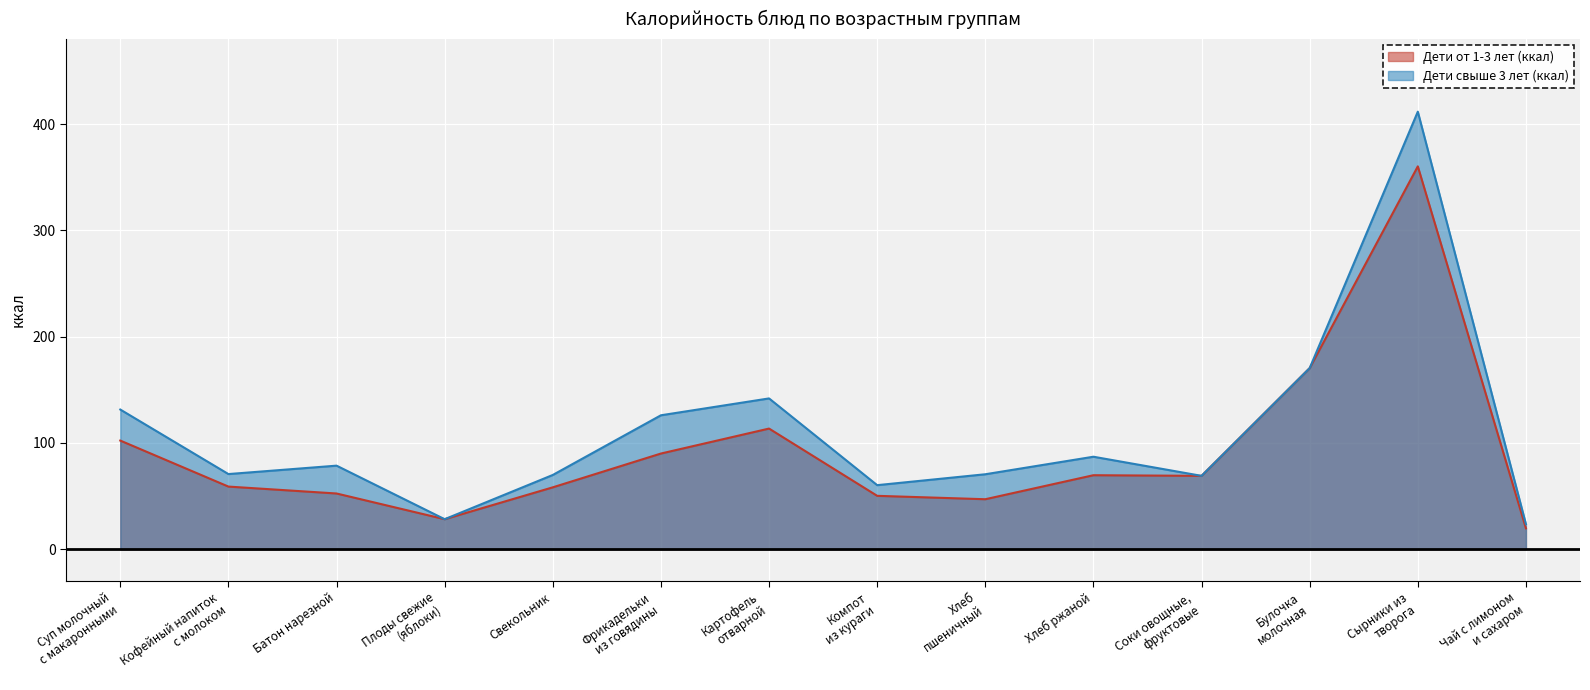

How many data points does each series have?

14